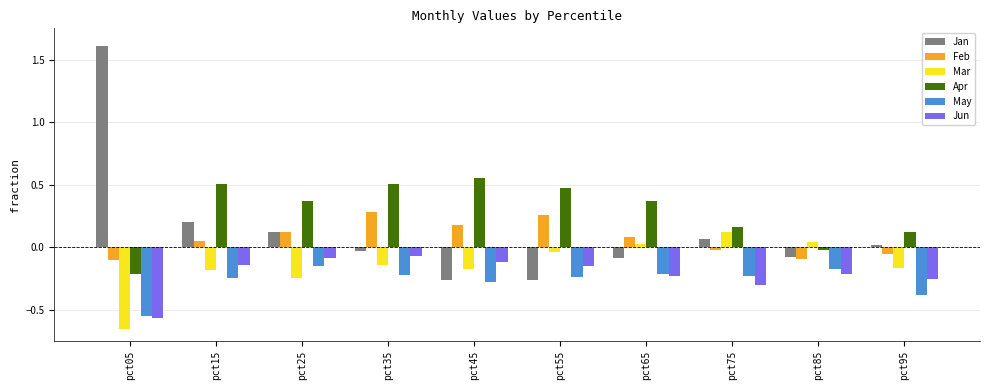

Which series has the widest spread of values?

Jan